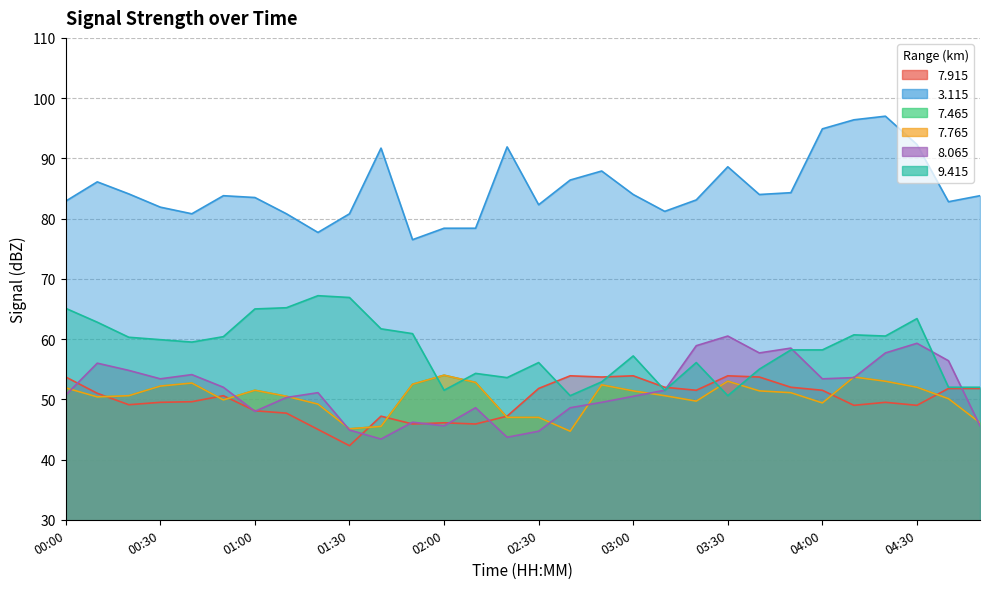

What is the difference between the maximum and minimum values in the   7.765 series?

9.3